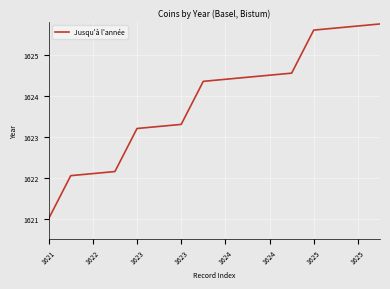

What is the greatest value displayed?

1625.8